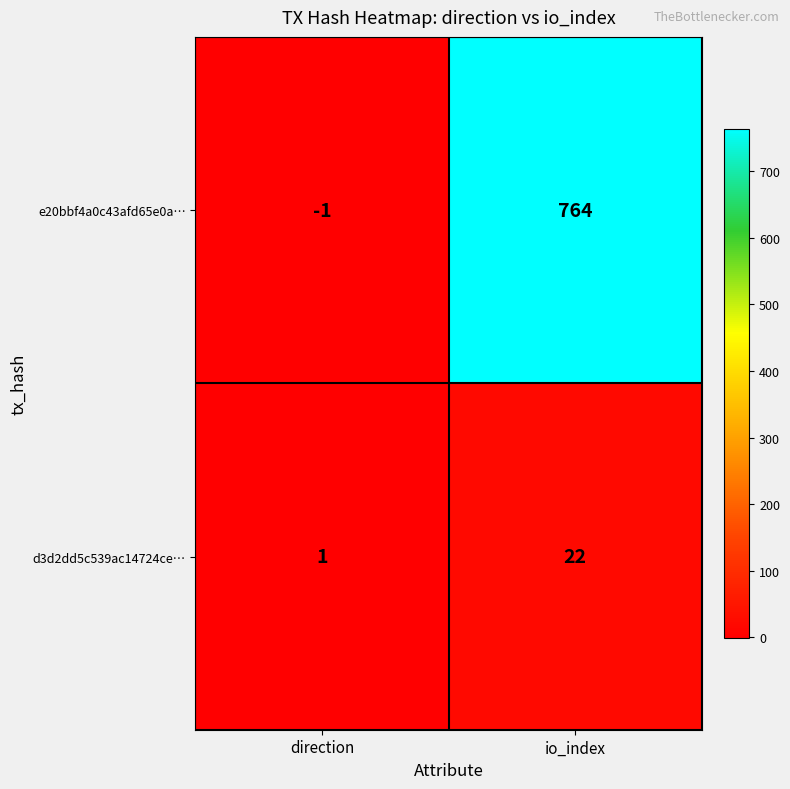

Between direction and io_index, which series saw the biggest shift?

e20bbf4a0c43afd65e0a…